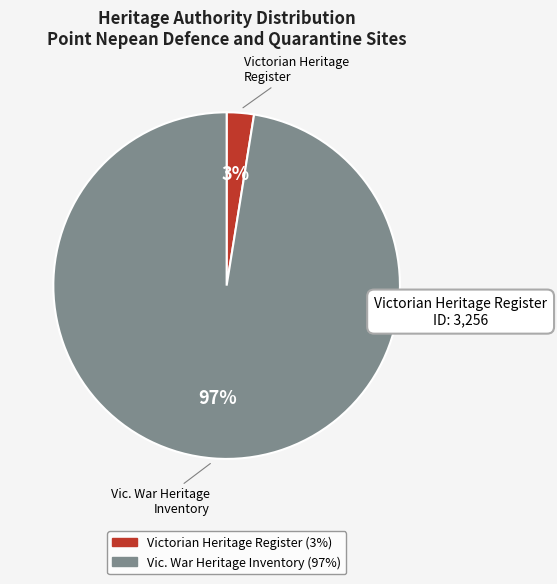

To the nearest percent, what is the average slice percentage?

50%